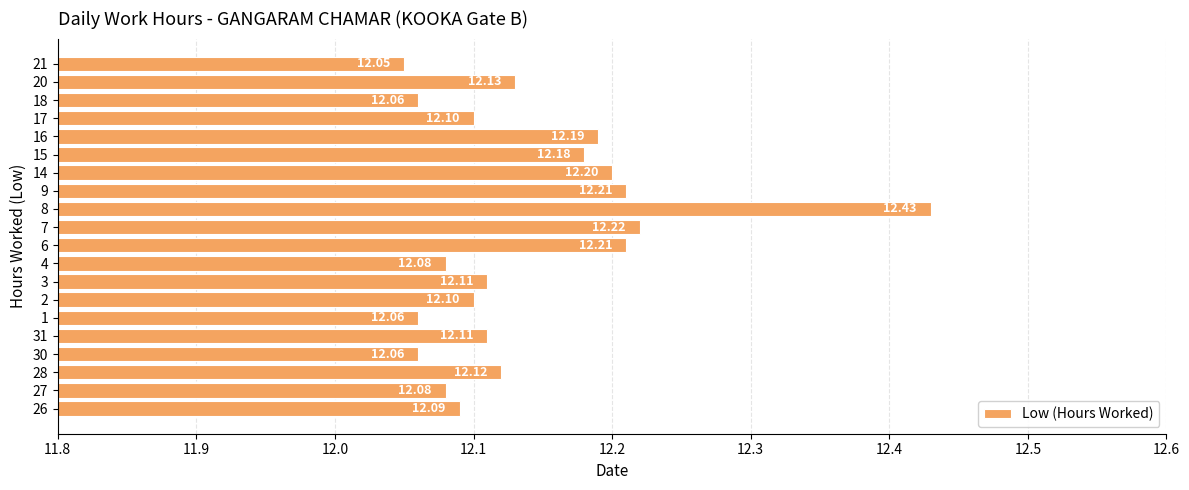

Are the bars horizontal?

Yes